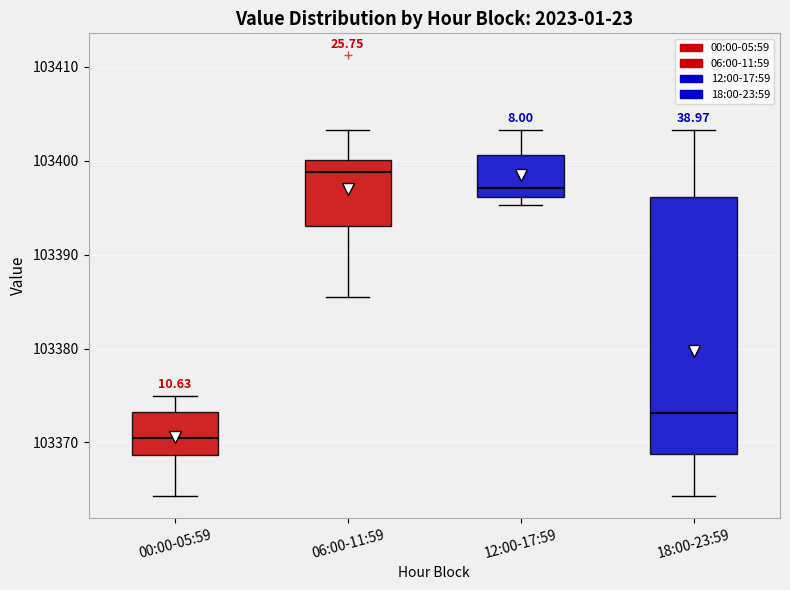

Which box is the tallest, from its lower edge to its upper edge?

18:00-23:59